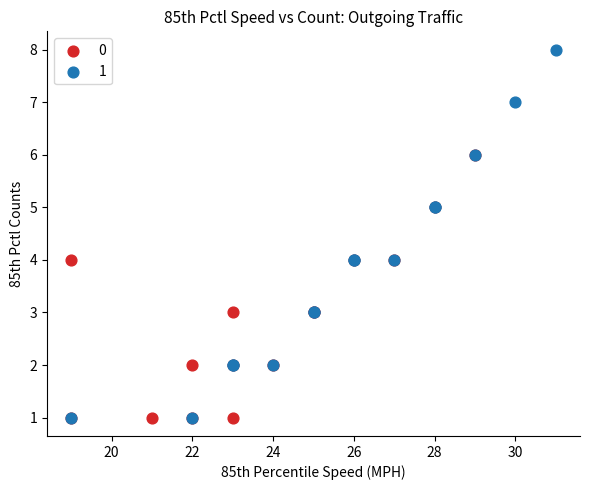

Which series reaches the maximum Y coordinate?

1